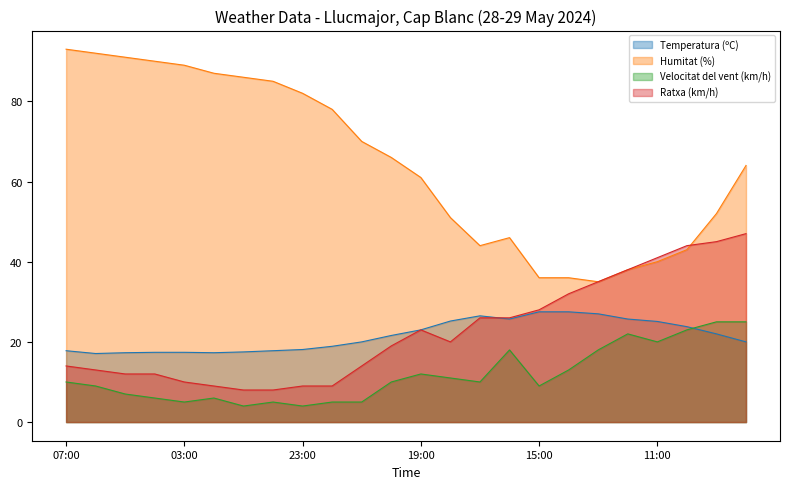

Which series has the largest total across all categories?

Humitat (%)